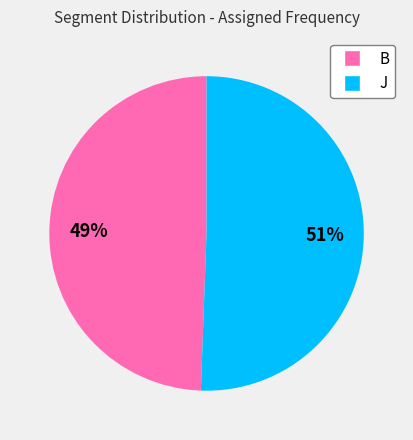

Which category has the smallest portion of the pie?

B